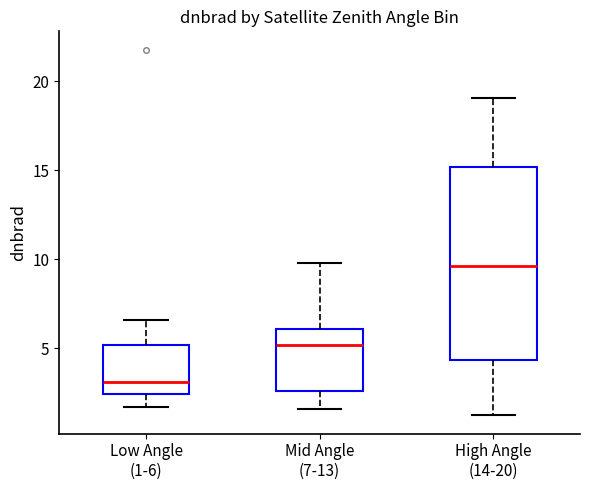

Reading left to right, read every box against the y-axis: the position of its median line, the range the box covers, and the ends of its whiskers. The values are not printed on the chart, so give them approximately, as read against the axis.

Low Angle (1-6): median 3.0, box 2.5 to 5.0, whiskers 1.5 to 6.5
Mid Angle (7-13): median 5.0, box 2.5 to 6.0, whiskers 1.5 to 10.0
High Angle (14-20): median 9.5, box 4.5 to 15.0, whiskers 1.0 to 19.0